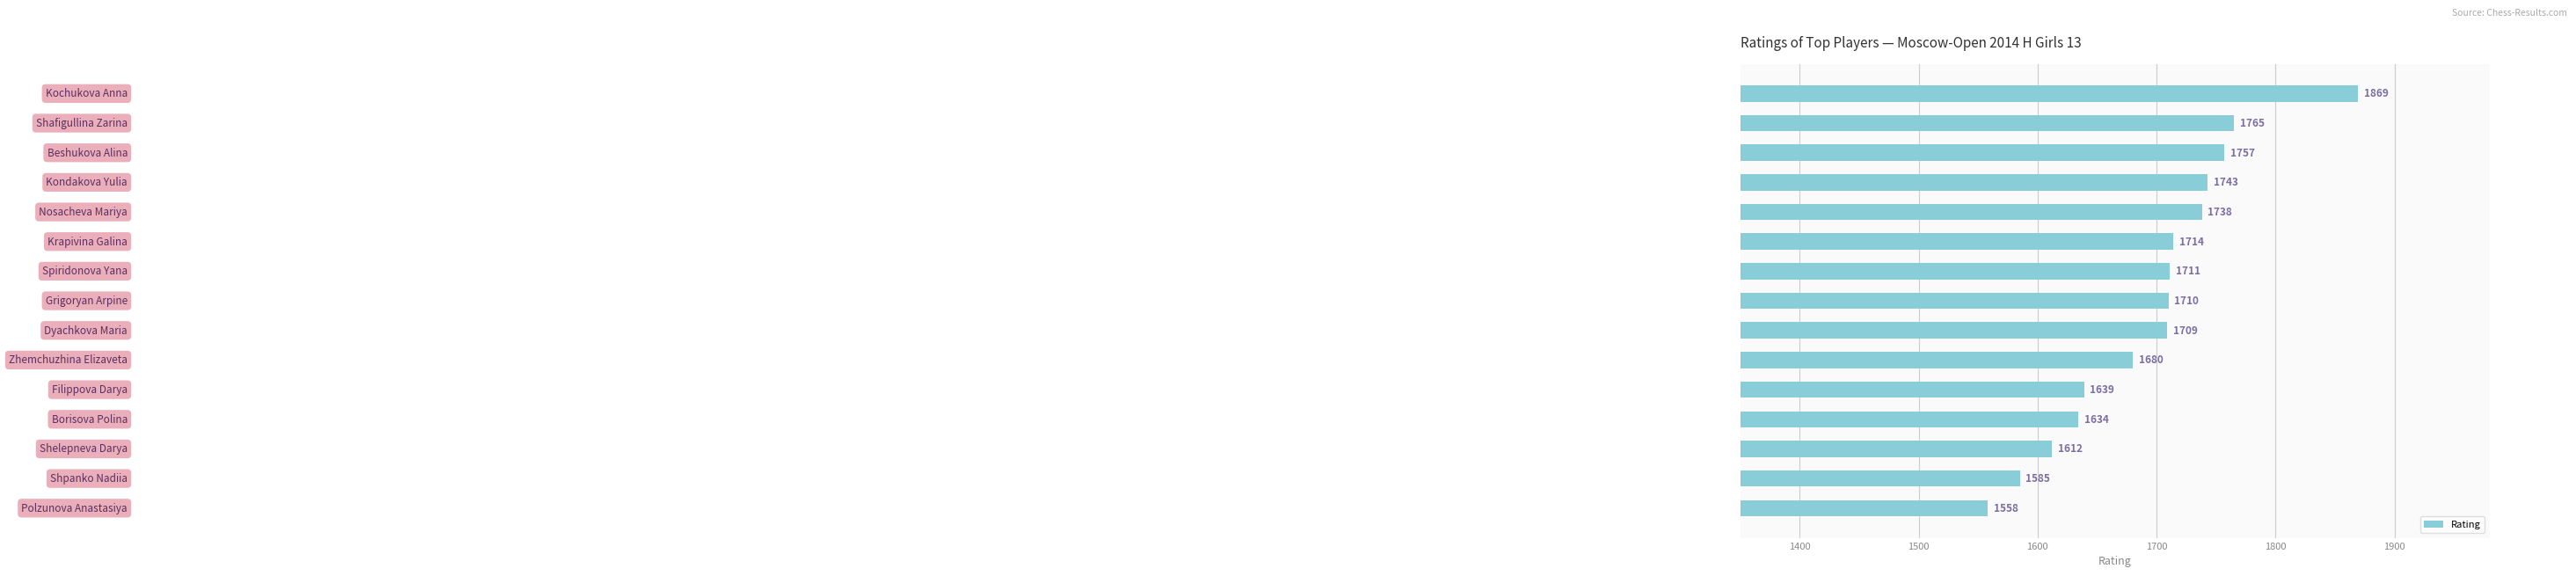

What is the value of the 11th bar from the top?

1639